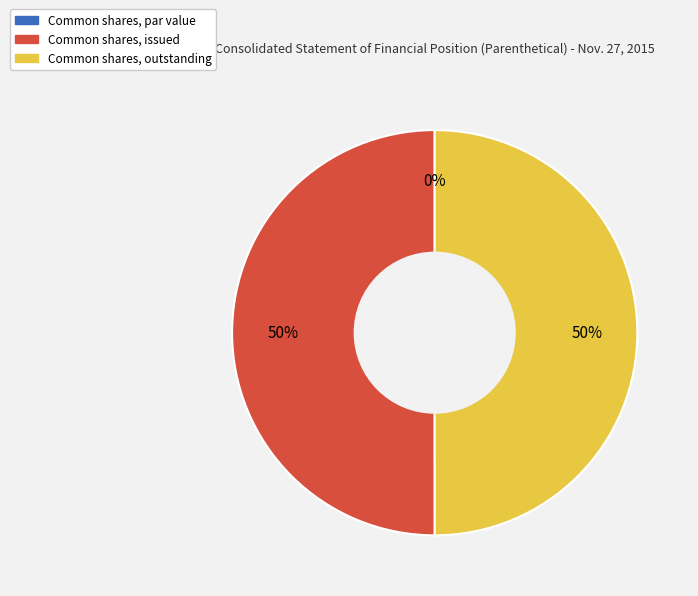

Is it true that Common shares, outstanding is 63% of the pie?

False